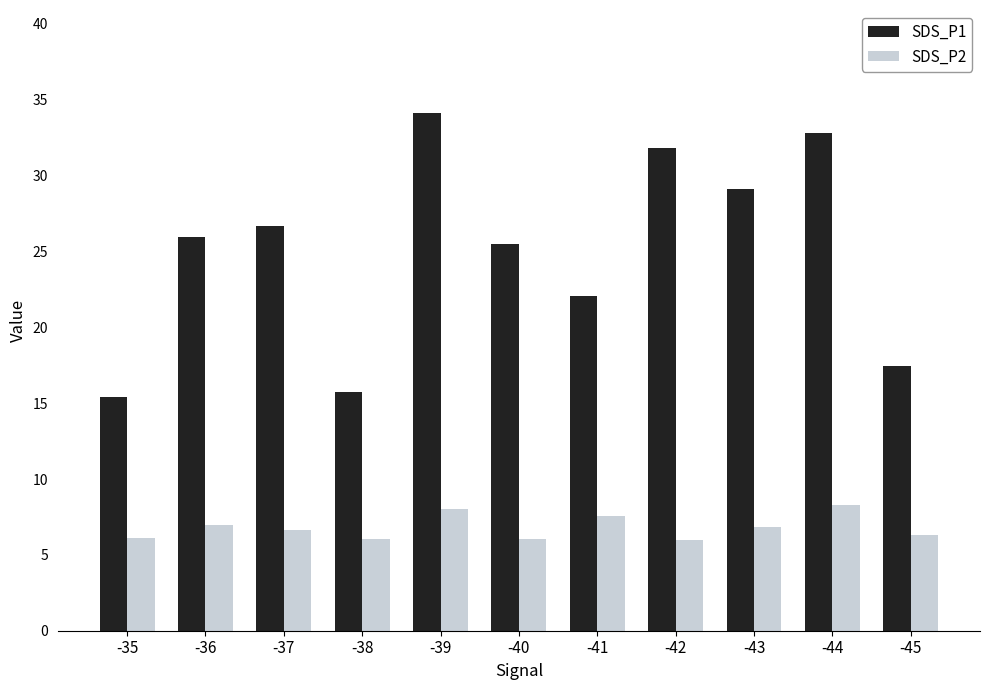

Between -38 and -41, which series saw the biggest shift?

SDS_P1